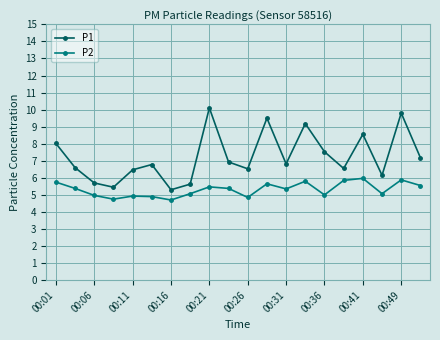

List the series in order of their peak value, highest first.

P1, P2